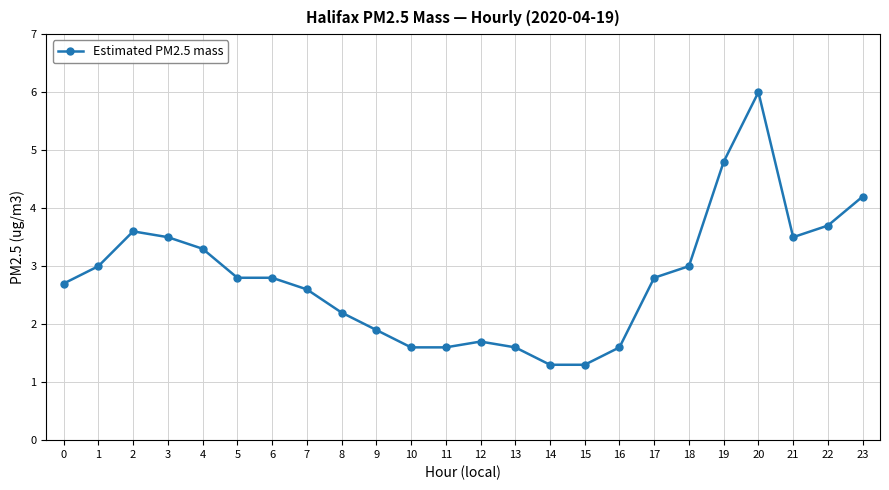

What is the value of the 10th point from the left?

1.9